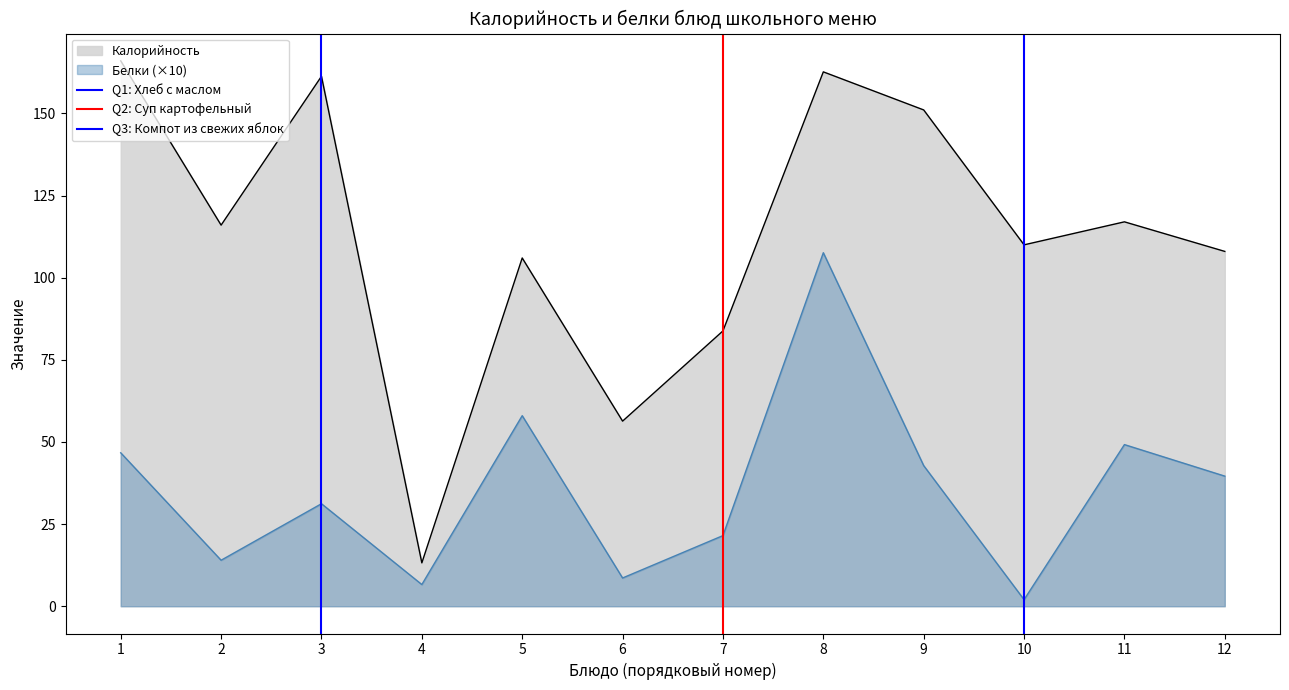

True or false: Калорийность and Белки (×10) cross at least once.

False